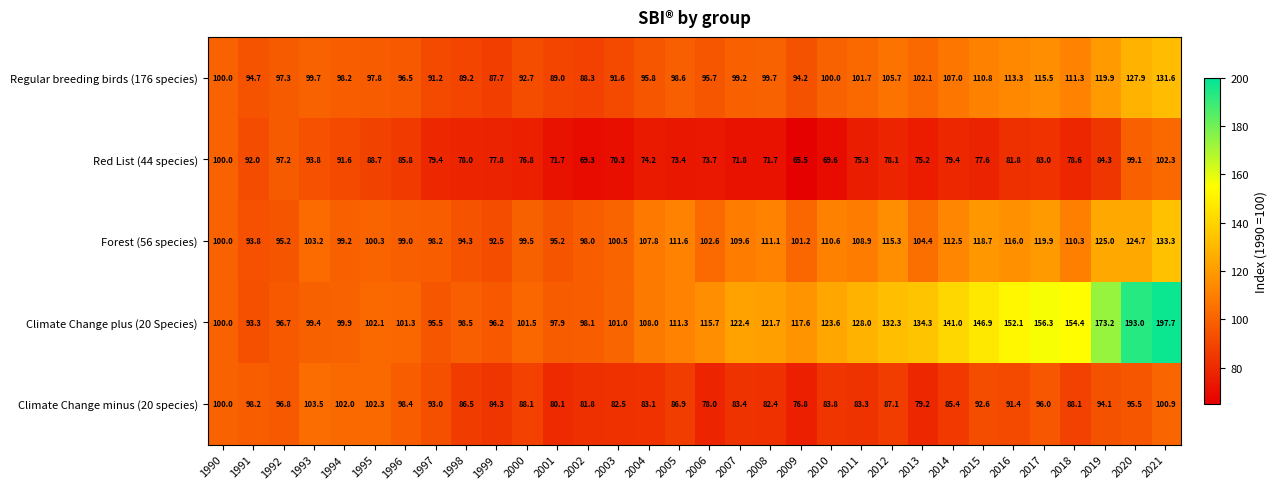

What is the sum of the Regular breeding birds (176 species) values at 2006 and 2011?

197.4